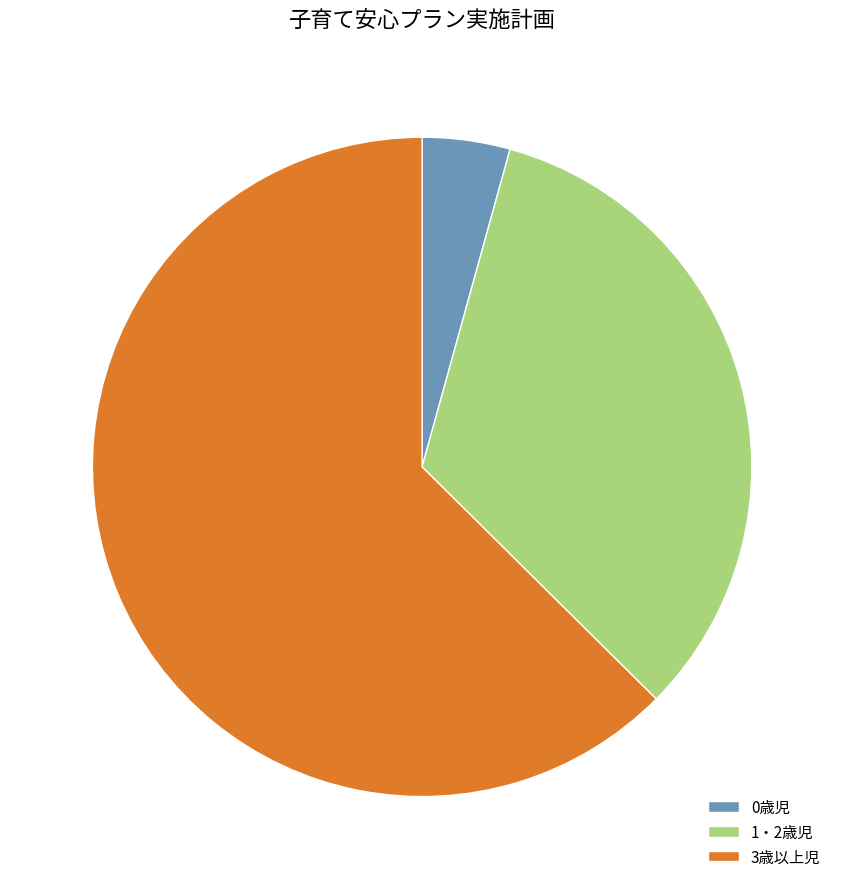

Combined, do 1・2歳児 and 3歳以上児 account for over 50%?

Yes